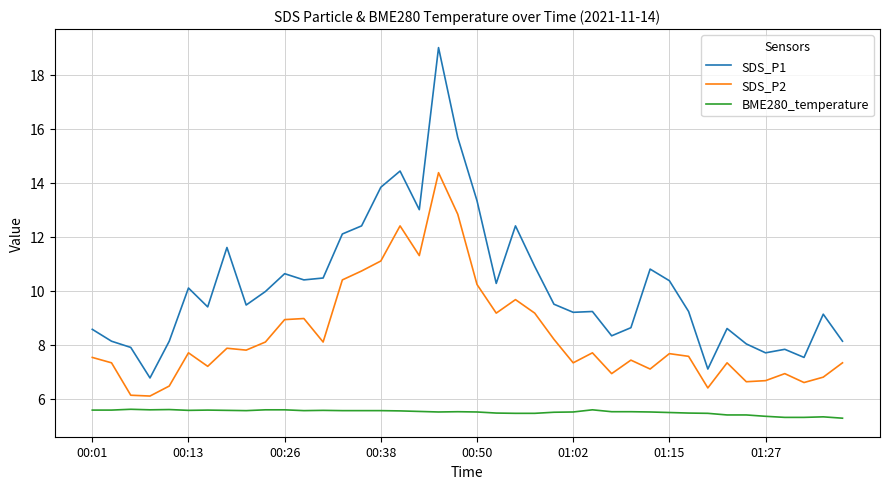

Which series has the widest spread of values?

SDS_P1